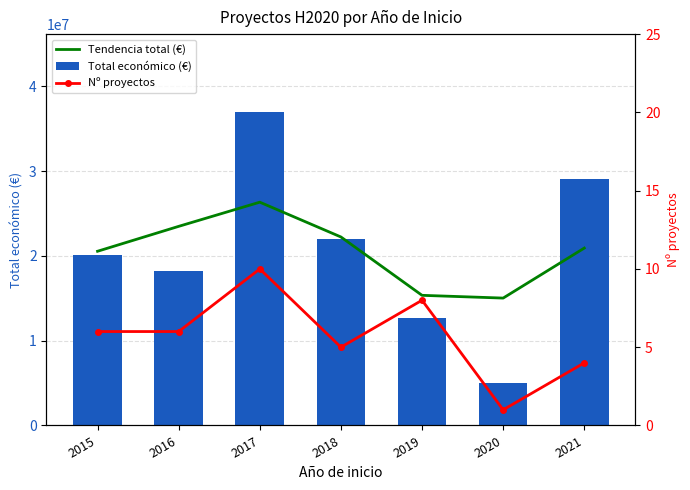

What is the total value across all series at 2021?

49961689.0